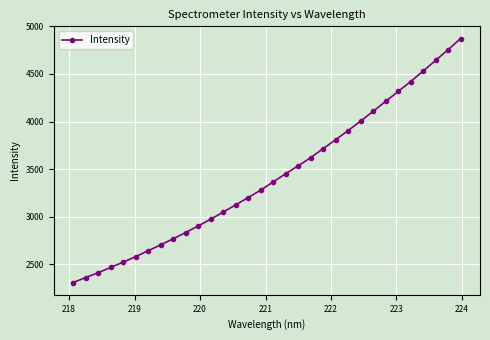

What is the value of the 26th point from the left?

4212.6